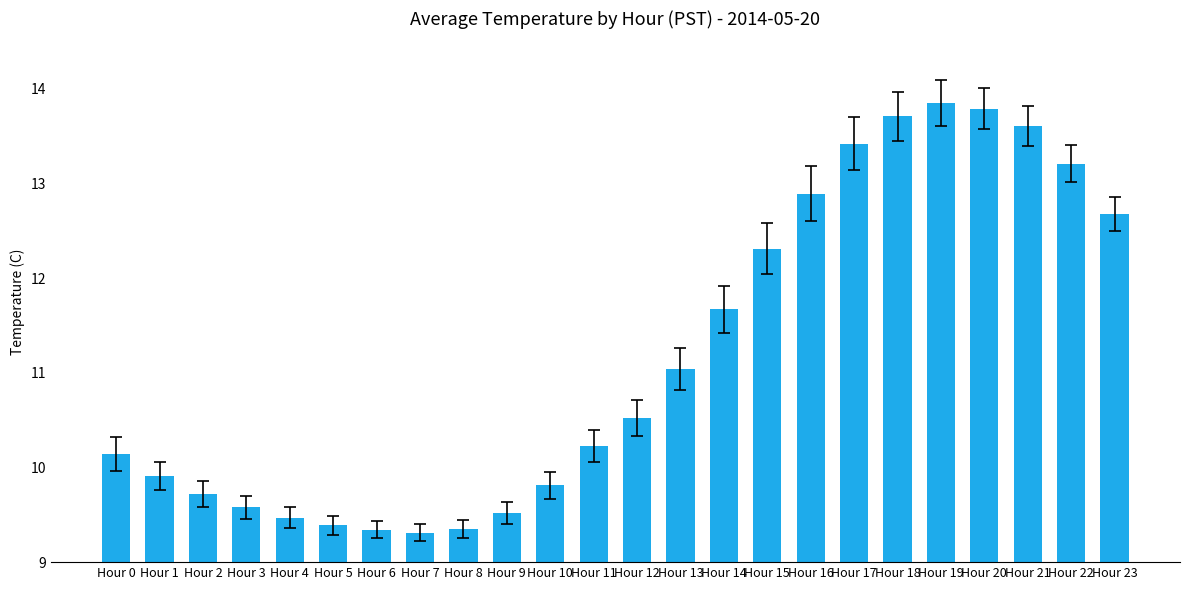

What is the value of the 4th bar from the left?

9.6